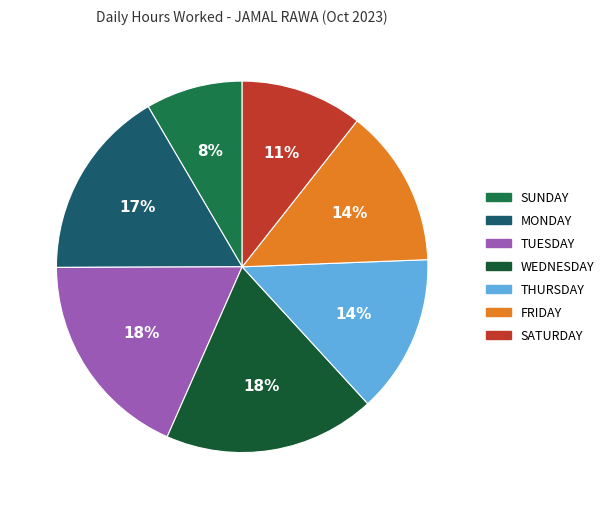

Is there any slice that represents more than half of the pie?

No